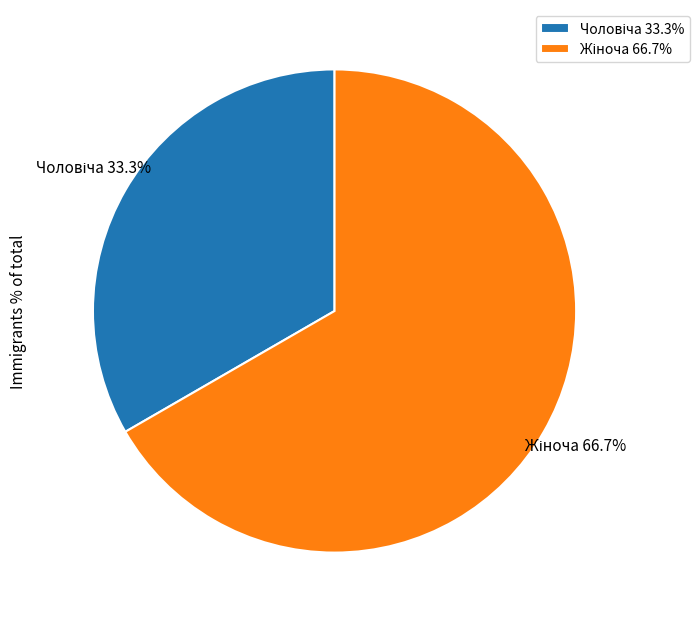

Is there any slice that represents more than half of the pie?

Yes